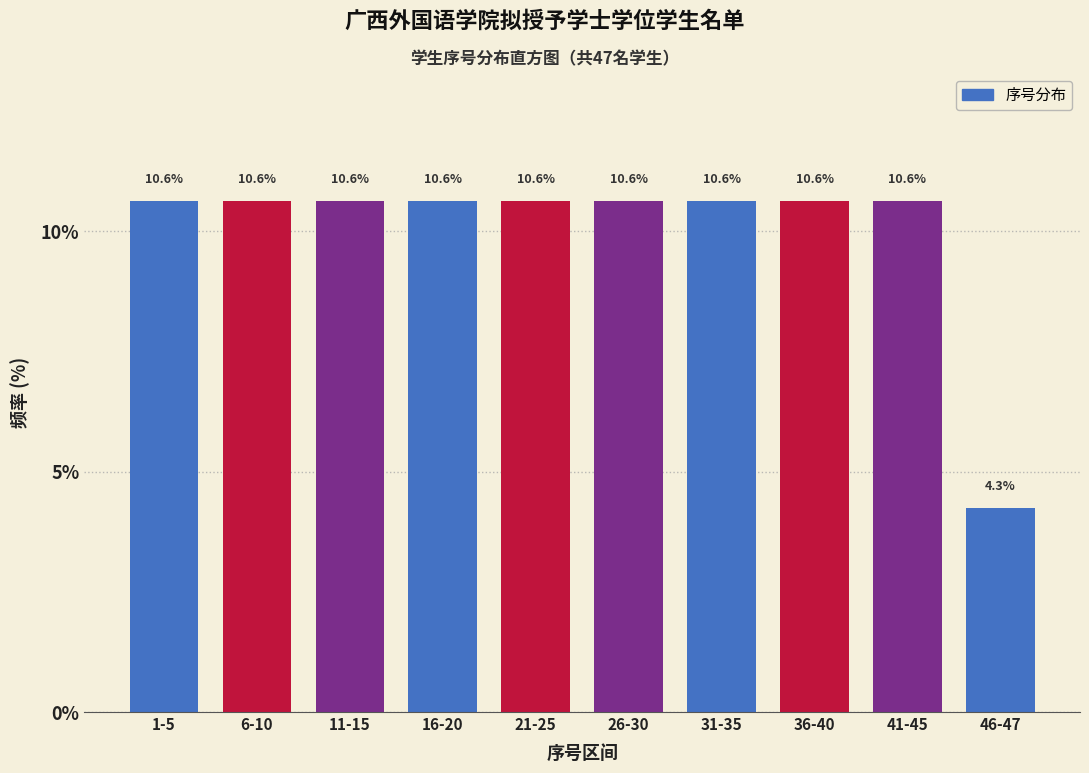

Reading left to right, what are all the values shown in this chart?

1-5=10.6	6-10=10.6	11-15=10.6	16-20=10.6	21-25=10.6	26-30=10.6	31-35=10.6	36-40=10.6	41-45=10.6	46-47=4.3